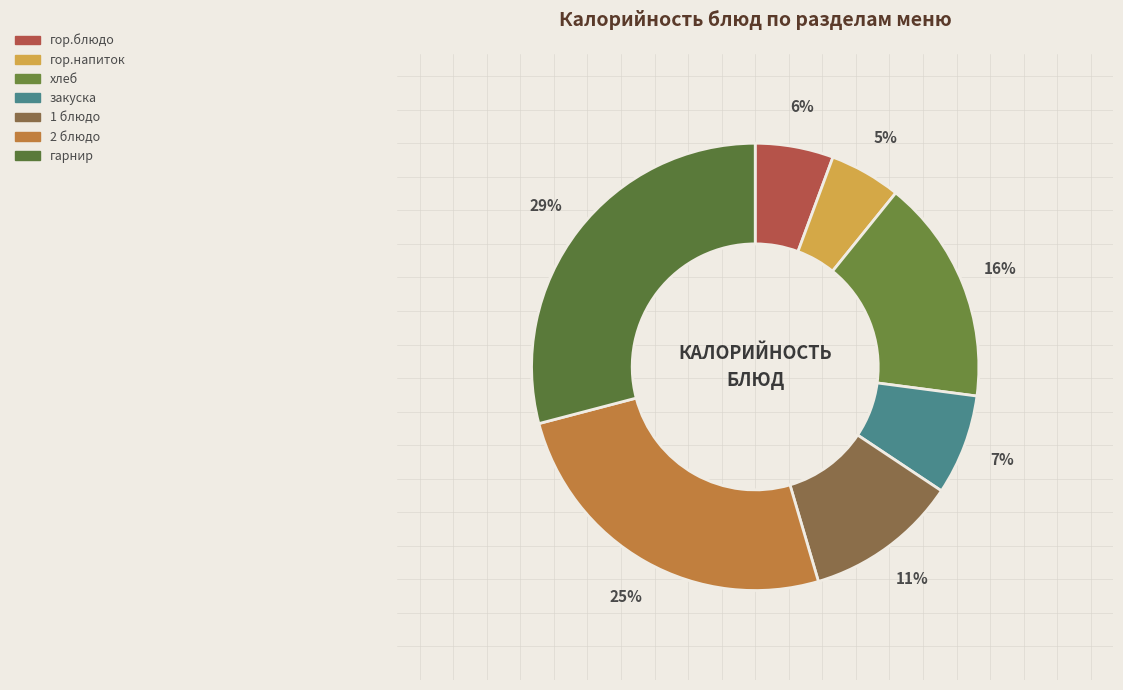

The хлеб slice represents 22% of the pie. True or false?

False